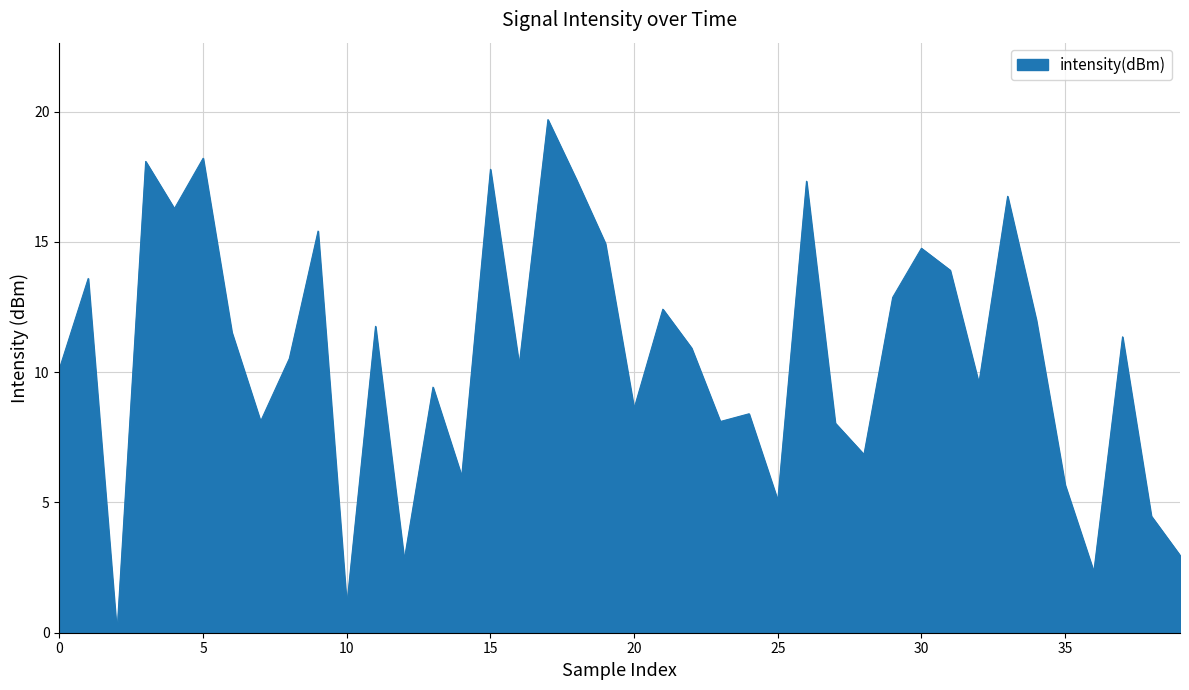

What is the difference between the maximum and minimum values?

19.7